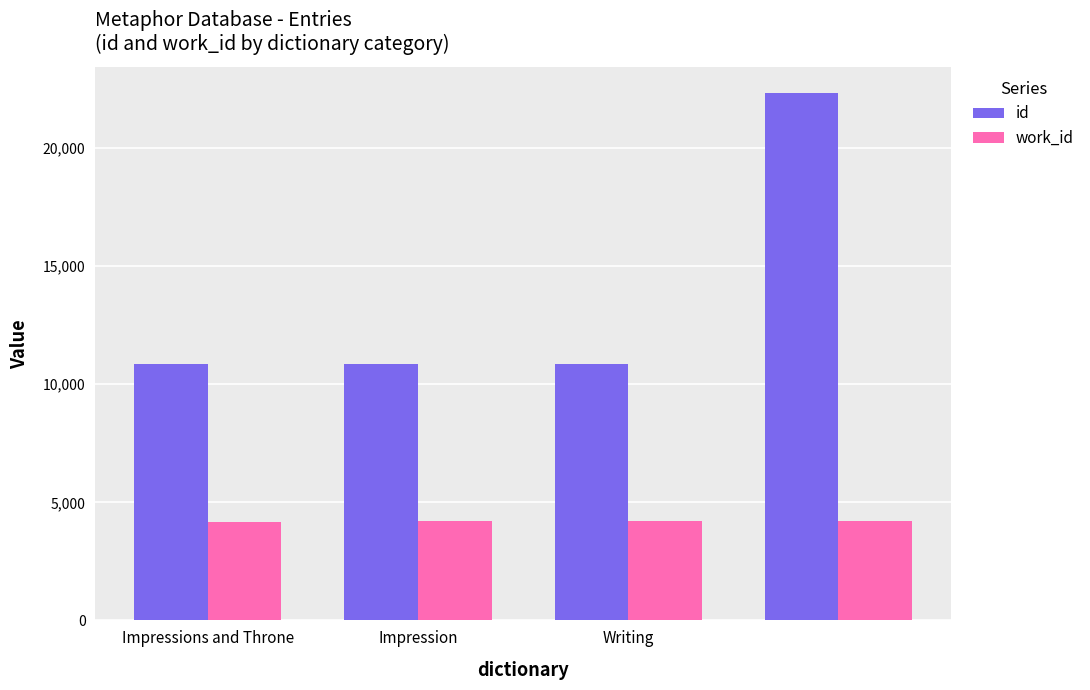

What is the minimum value shown in the chart?

4178